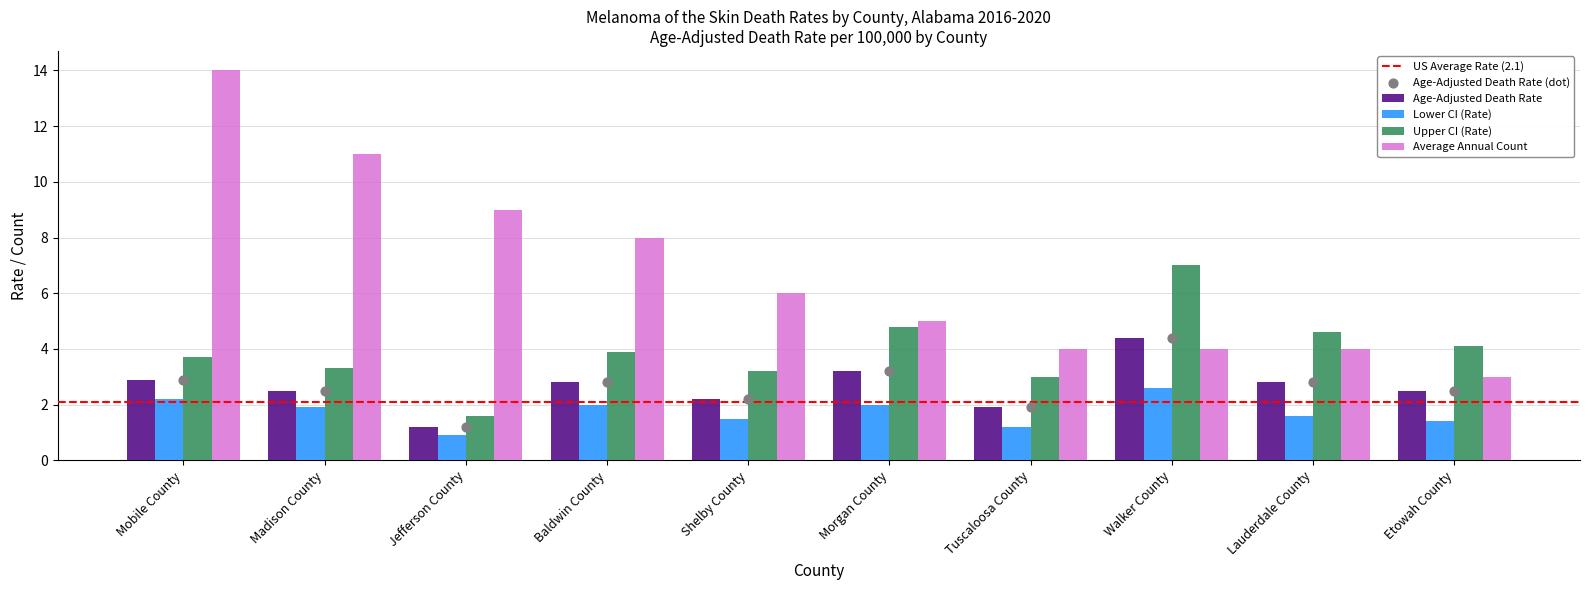

What is the total value across all series at Madison County?

18.7